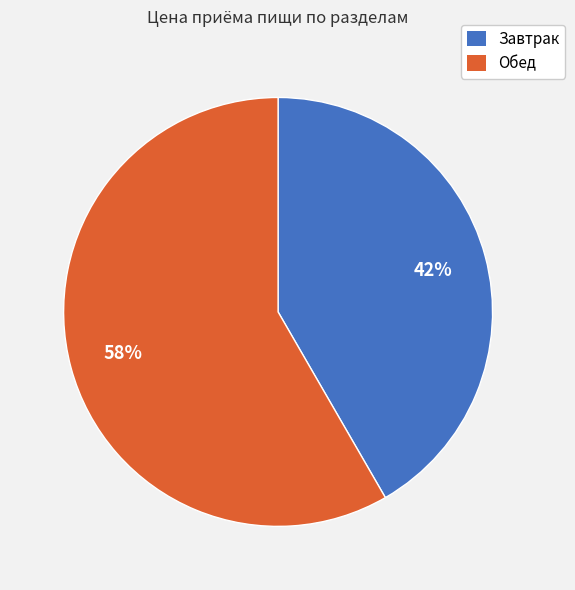

To the nearest percent, what percentage of the pie is Завтрак?

42%